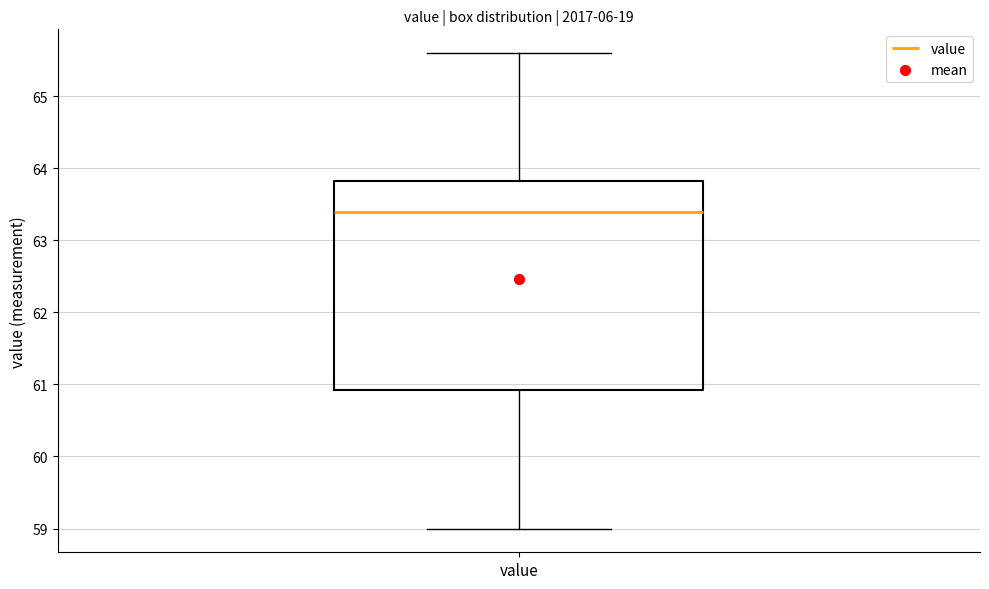

Where does the median line of the box for value sit on the y-axis? The values are not printed on the chart, so give them approximately, as read against the axis.

63.4